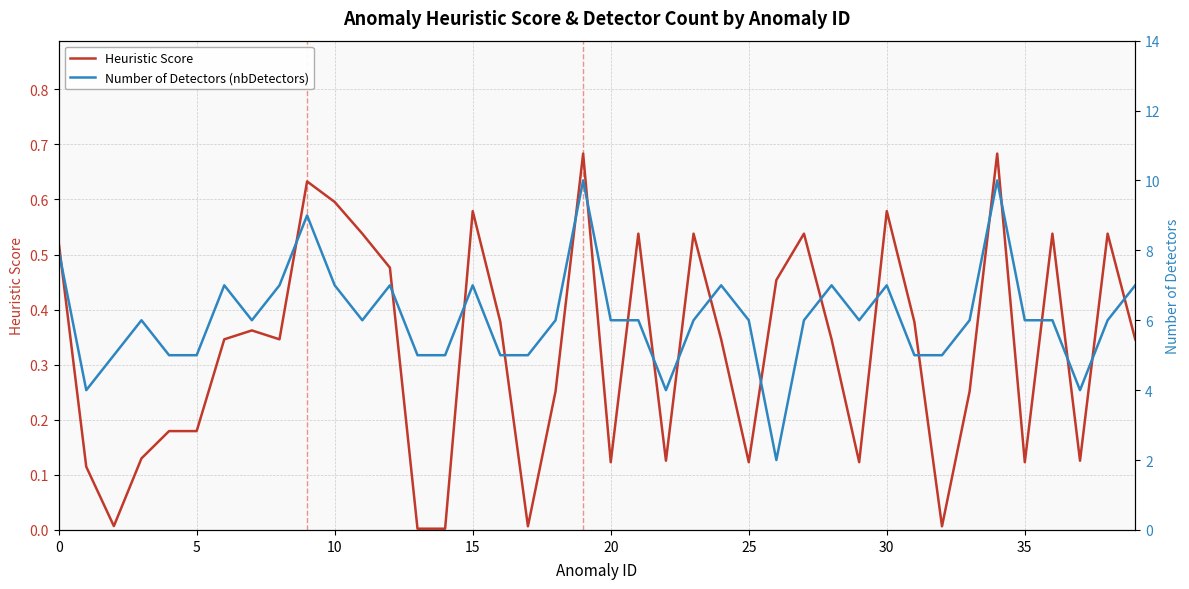

Reading left to right, transcribe all the data shown in this chart.

Heuristic Score: 0.5	0.1	0.0	0.1	0.2	0.2	0.3	0.4	0.3	0.6	0.6	0.5	0.5	0.0	0.0	0.6	0.4	0.0	0.3	0.7	0.1	0.5	0.1	0.5	0.3	0.1	0.5	0.5	0.3	0.1	0.6	0.4	0.0	0.3	0.7	0.1	0.5	0.1	0.5	0.3
Number of Detectors (nbDetectors): 8.0	4.0	5.0	6.0	5.0	5.0	7.0	6.0	7.0	9.0	7.0	6.0	7.0	5.0	5.0	7.0	5.0	5.0	6.0	10.0	6.0	6.0	4.0	6.0	7.0	6.0	2.0	6.0	7.0	6.0	7.0	5.0	5.0	6.0	10.0	6.0	6.0	4.0	6.0	7.0